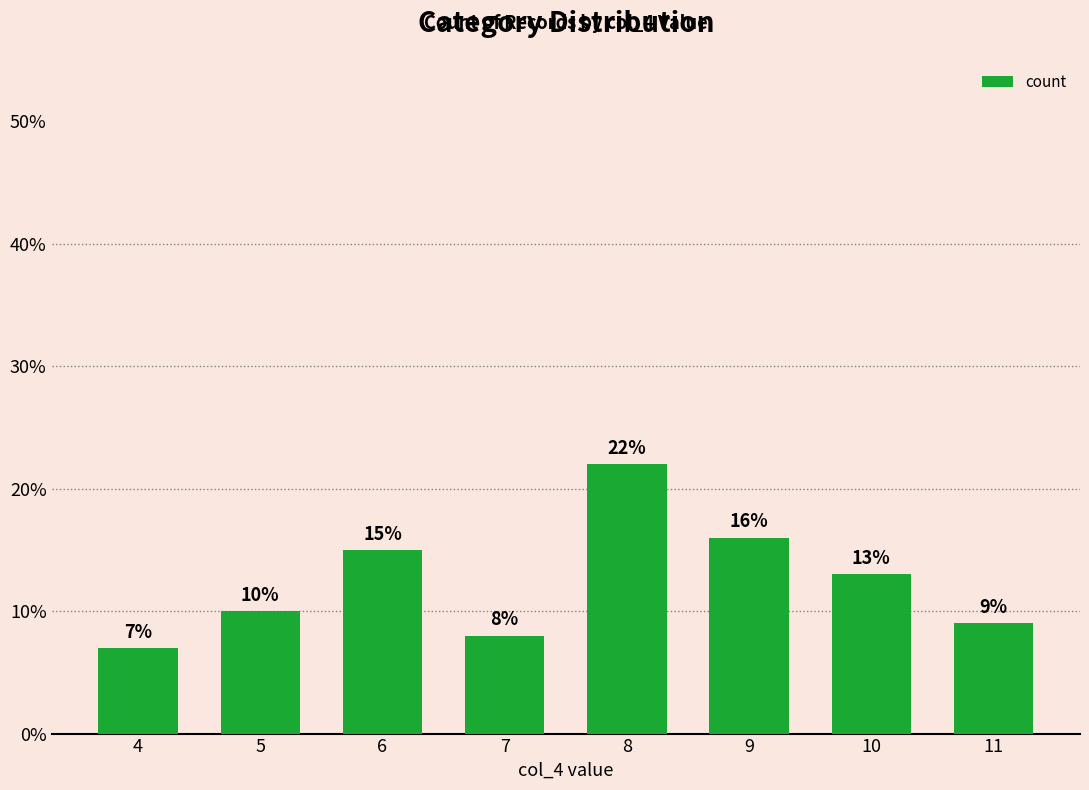

Where does the data first go above 13?

6